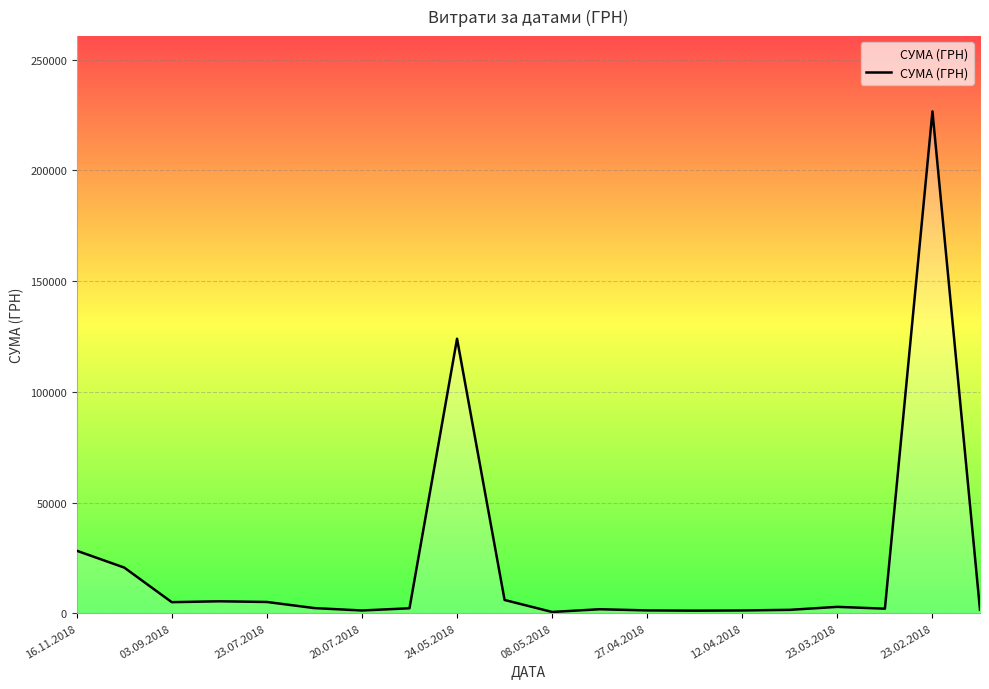

What is the greatest value displayed?

226685.1